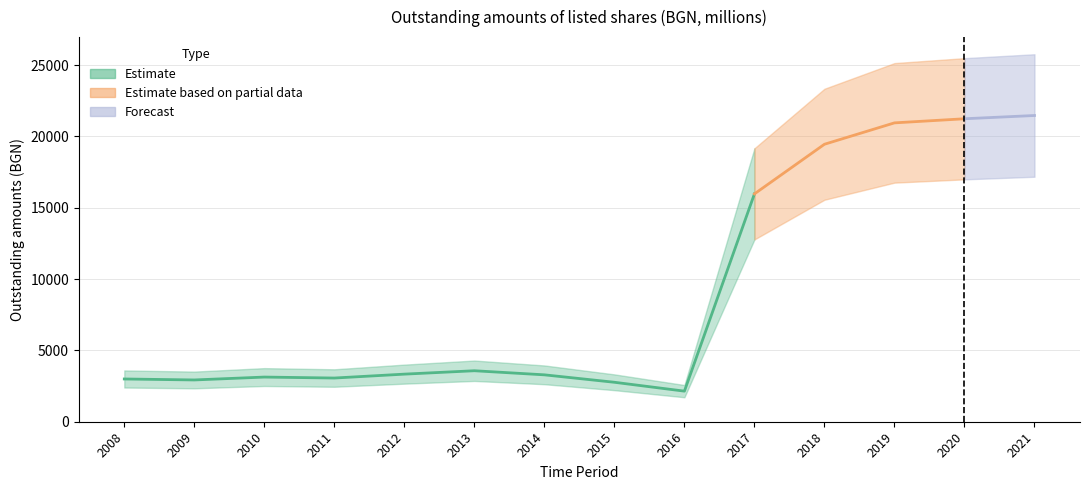

Which category has the lowest value across all series?

2016